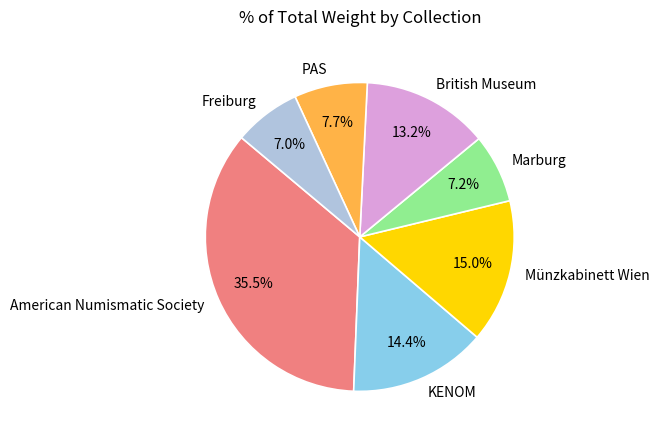

Which has a higher value, Münzkabinett Wien or PAS?

Münzkabinett Wien